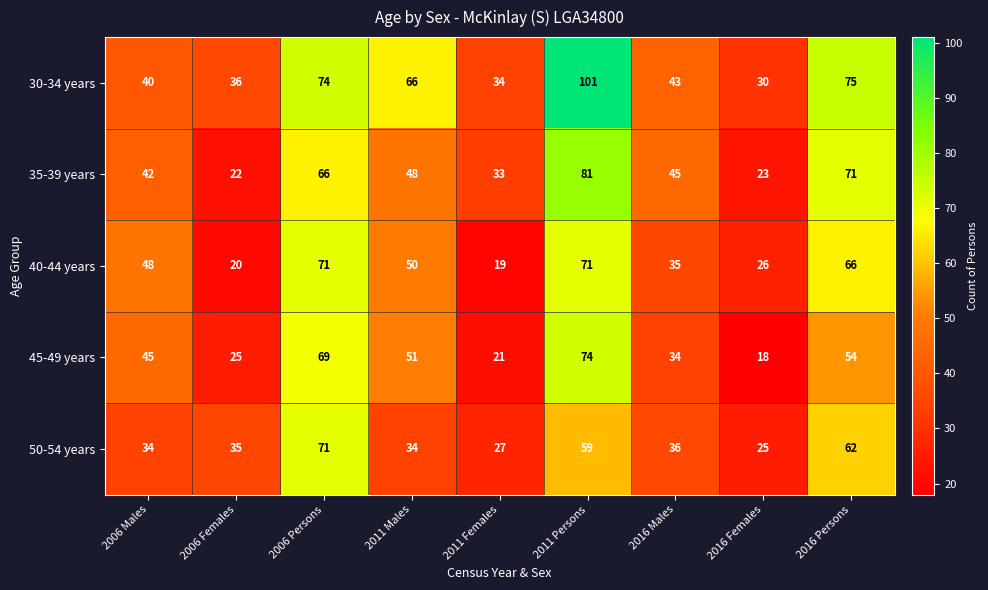

Where is 30-34 years nearest to the value 65?

2011 Males